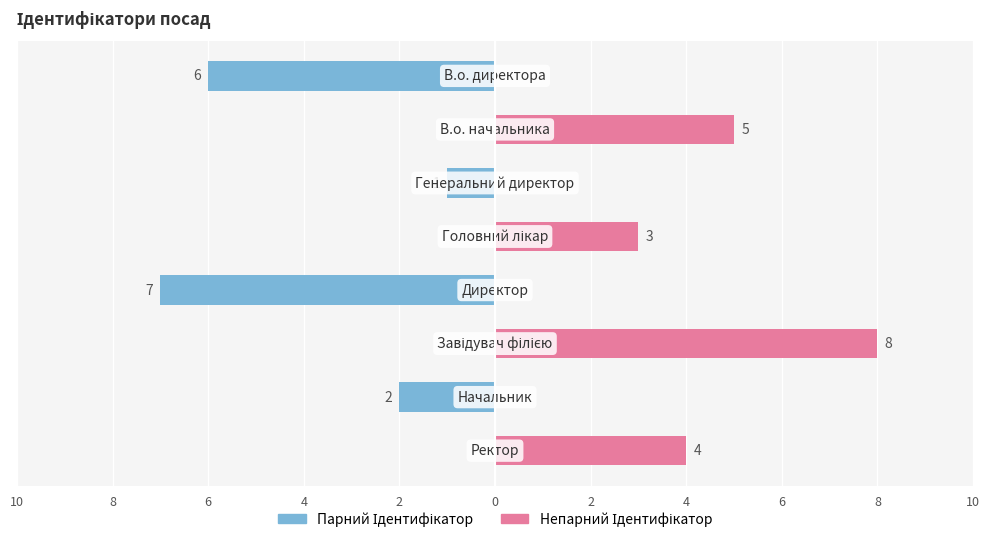

Is it true that Ідентифікатор (непарний) equals 1 at 4?

False